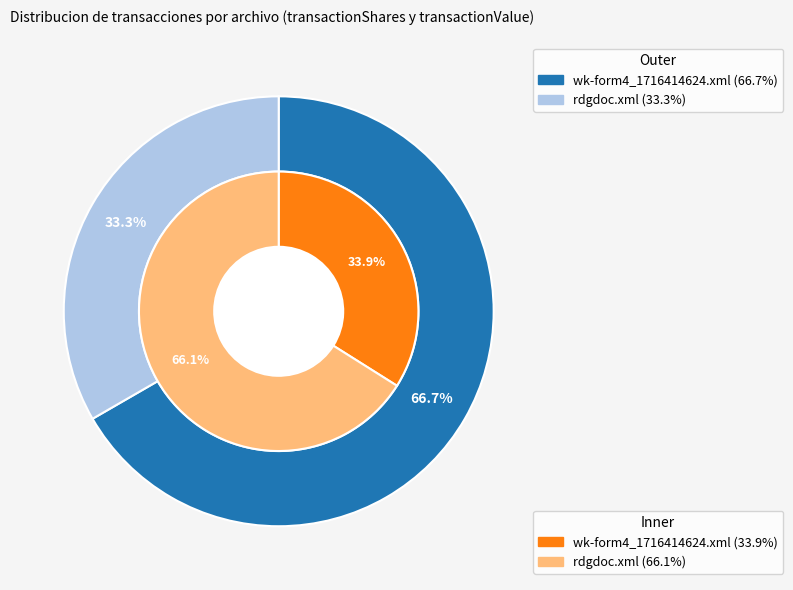

How many segments does this pie chart have?

2